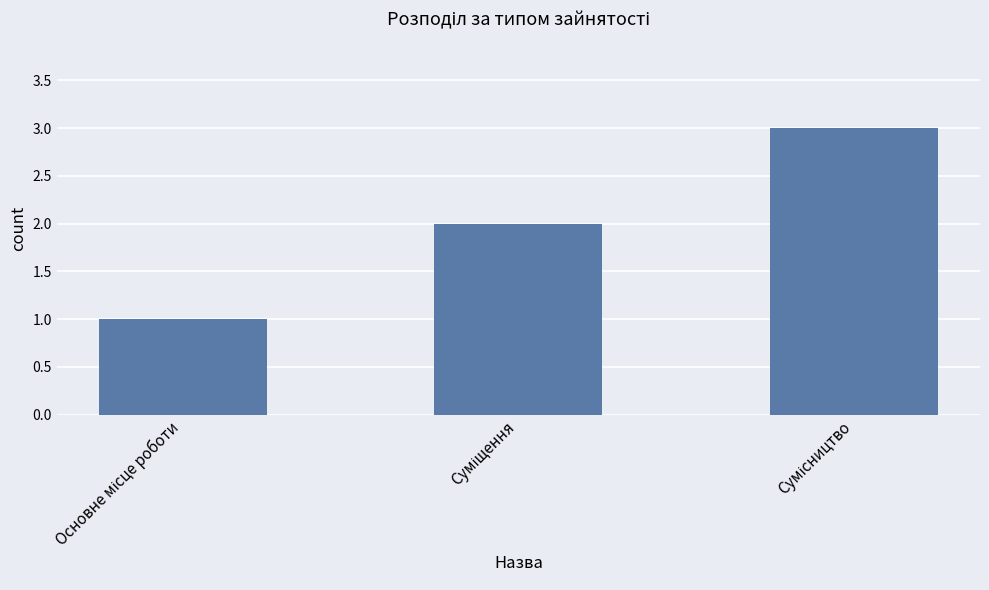

What is the greatest value displayed?

3